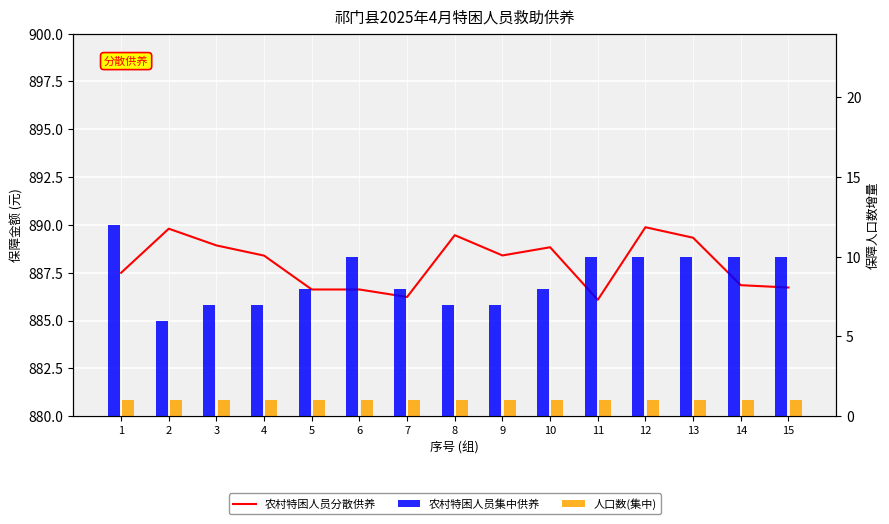

Rank the categories by 农村特困人员集中供养 value from highest to lowest.

1, 6, 11, 12, 13, 14, 15, 5, 7, 10, 3, 4, 8, 9, 2